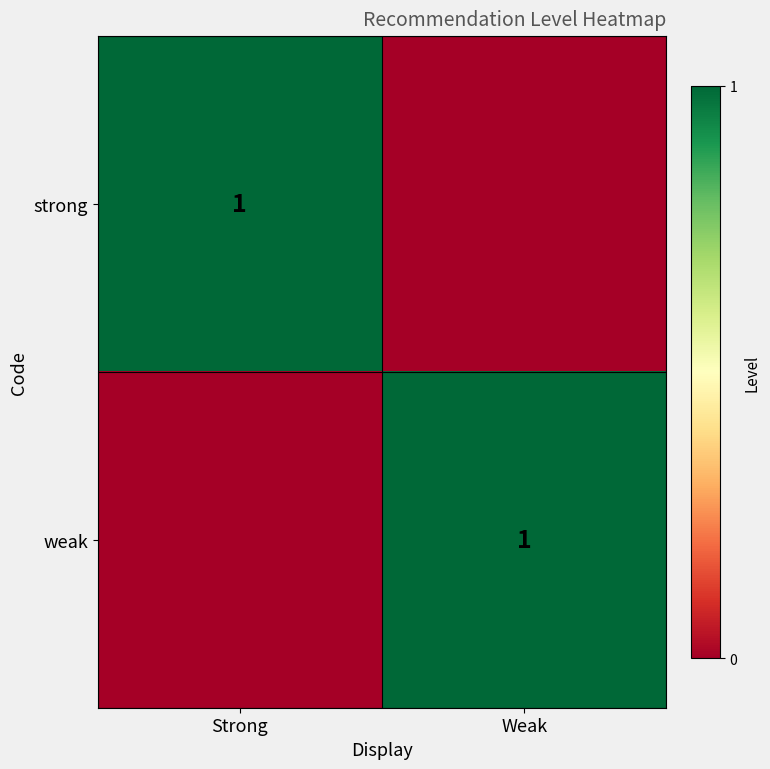

Count the number of data series in this chart.

2